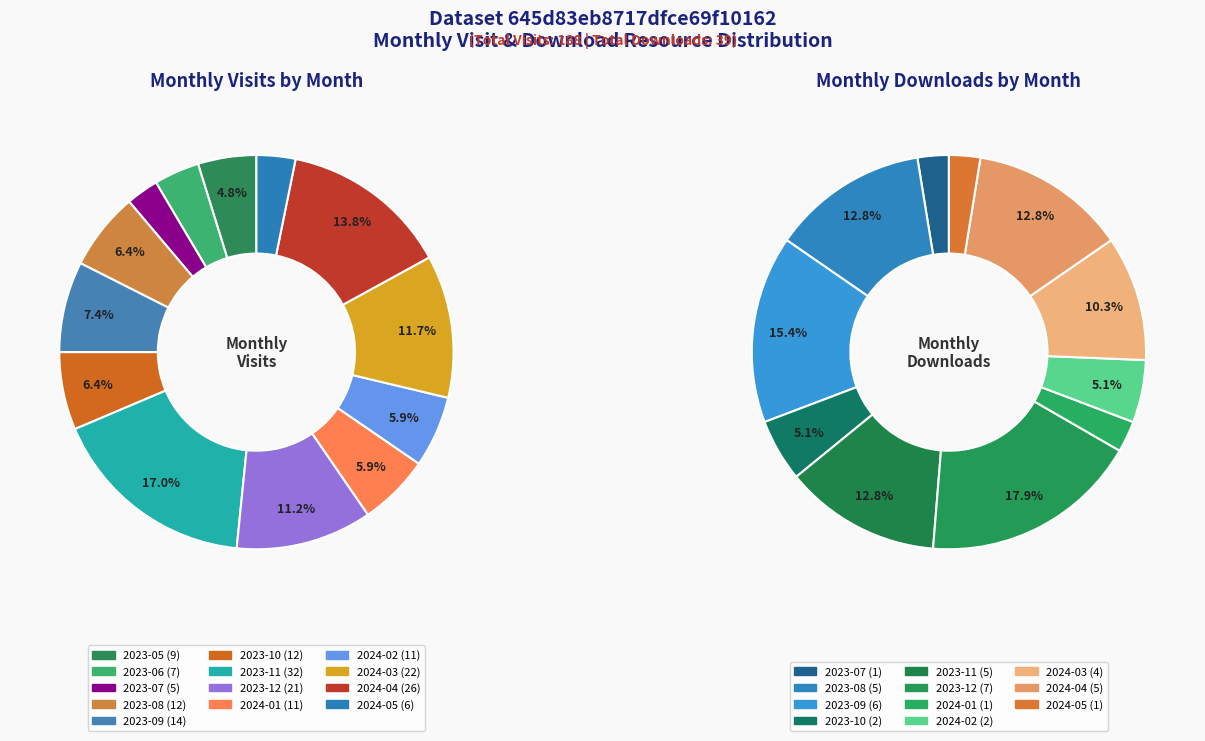

Is 8 the majority of the pie?

No